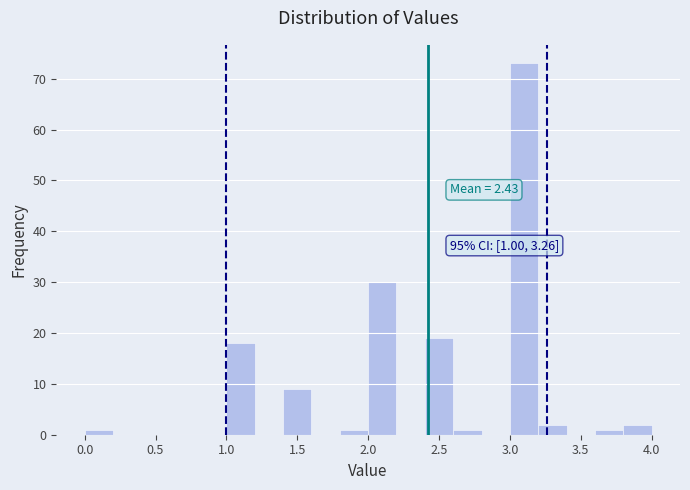

Over which range of the x-axis is the bar tallest?

3.0 to 3.2